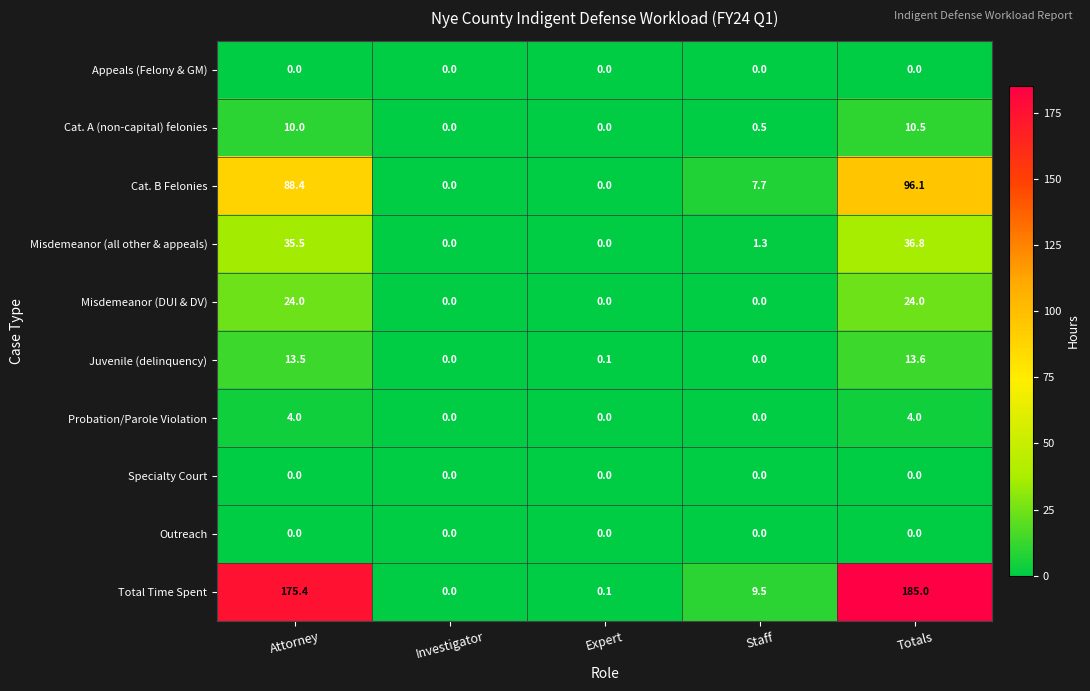

List the labels in order of Total Time Spent value, smallest first.

Investigator, Expert, Staff, Attorney, Totals